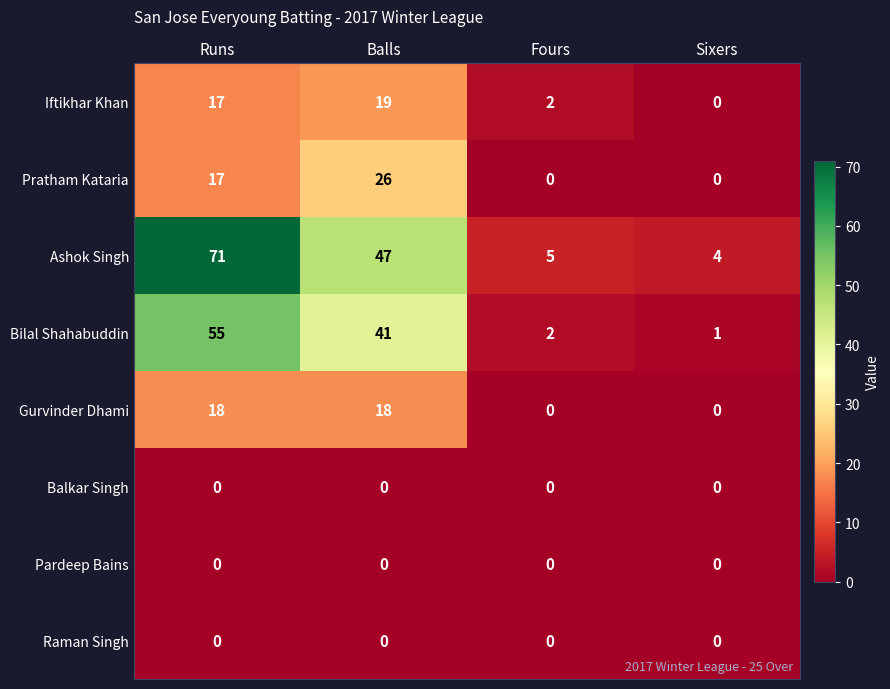

Is it true that Pardeep Bains equals 0 at Runs?

True